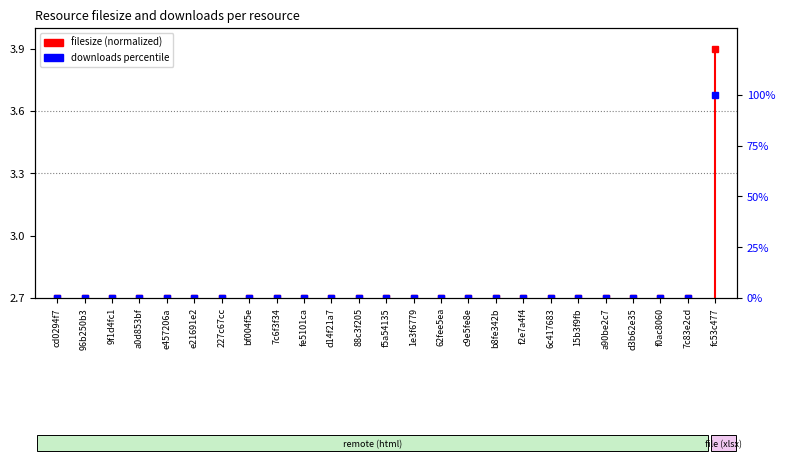

What is the average value?

4